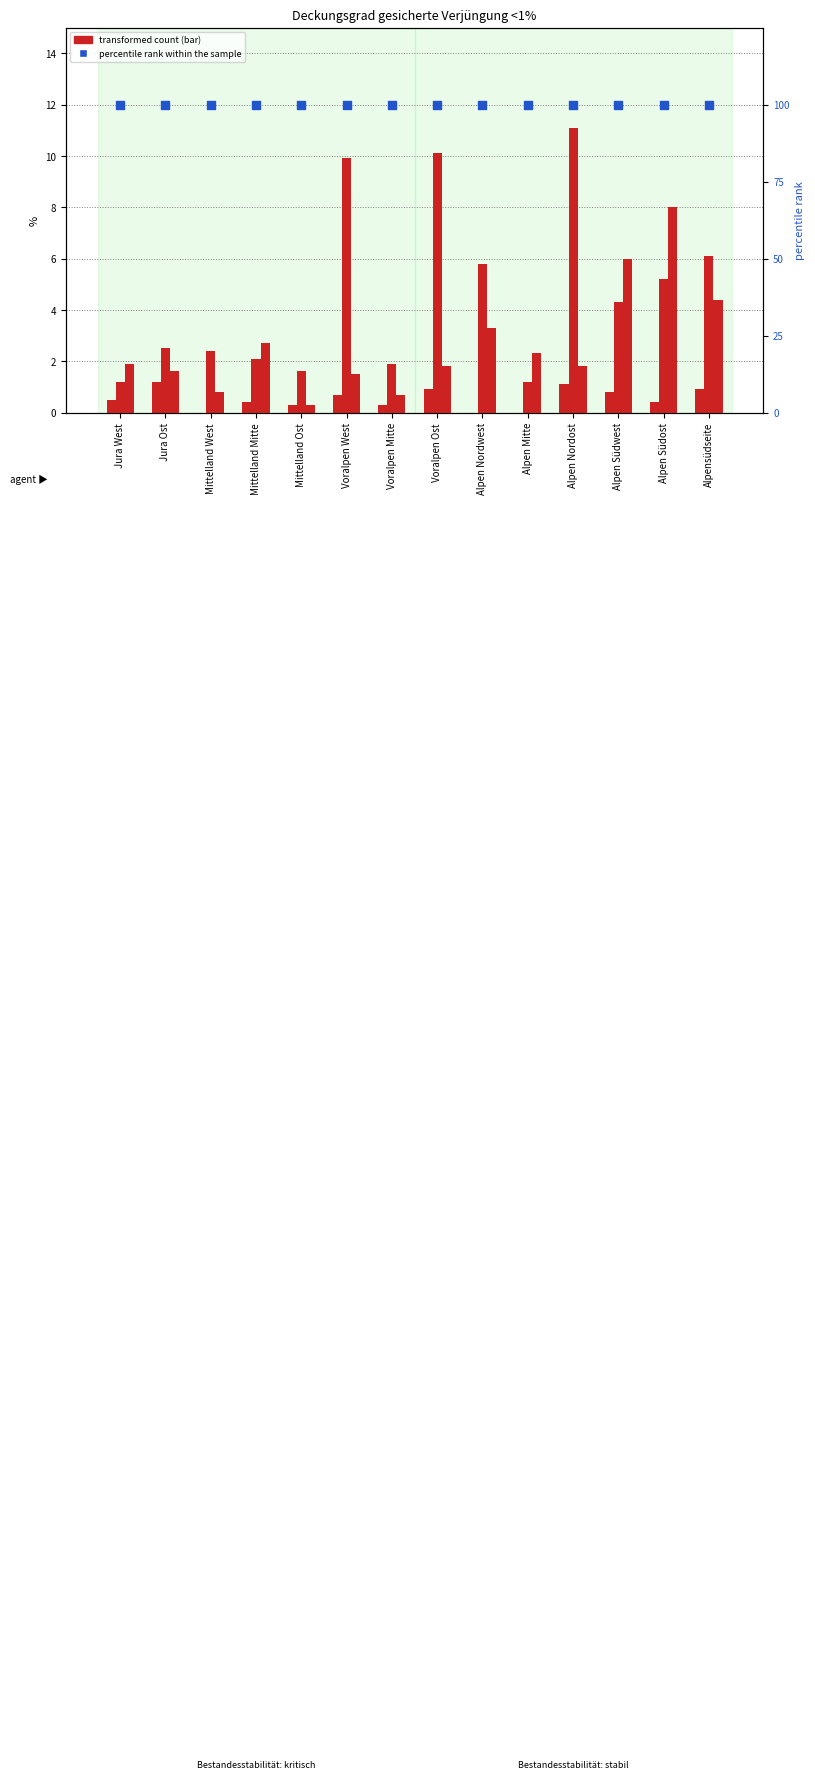

What is the total value across all series at Alpen Südost?

113.6